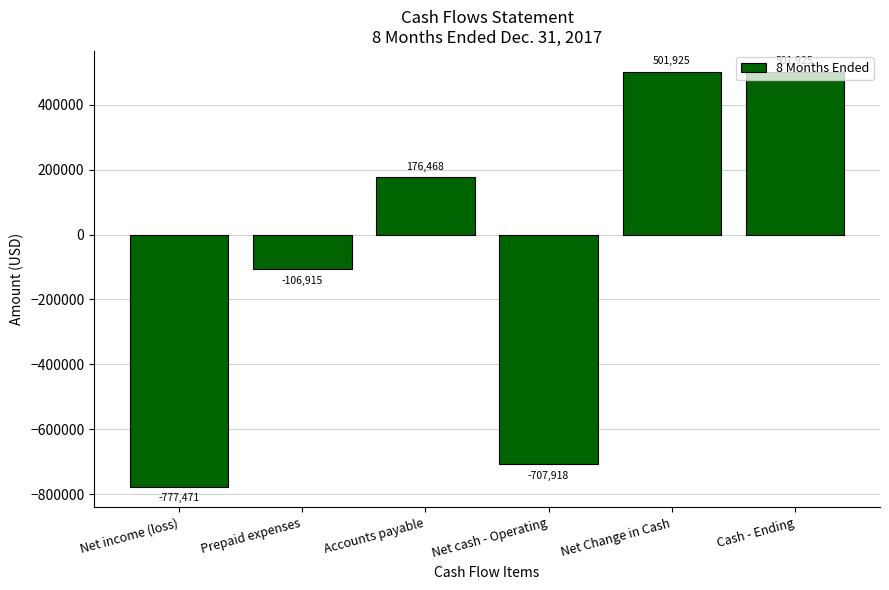

The value at Cash - Ending is 689658. True or false?

False